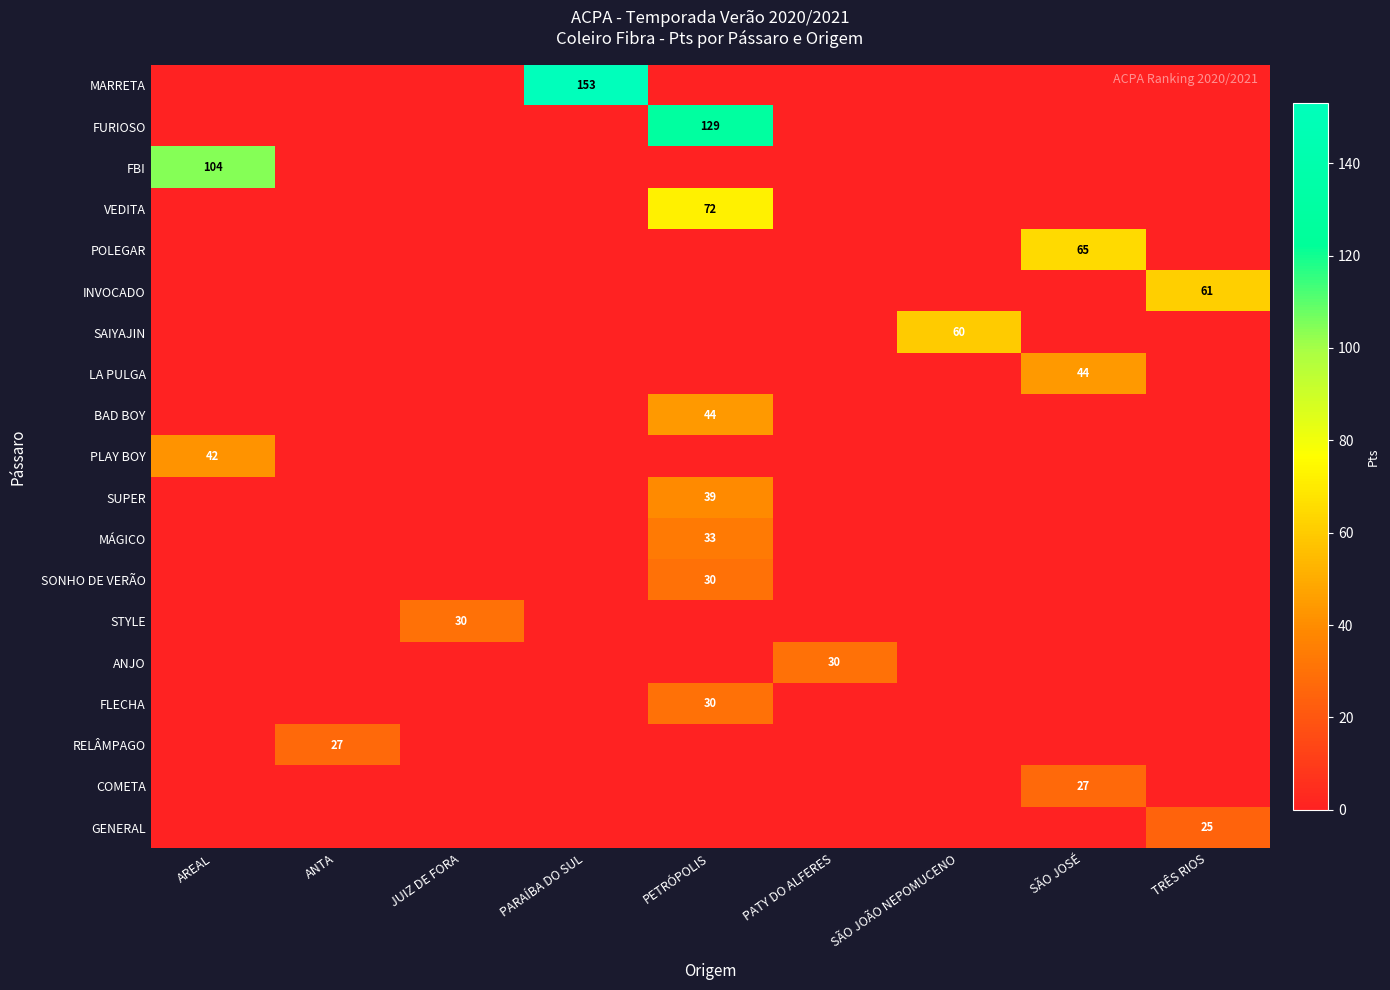

At which label does SUPER reach its peak?

PETRÓPOLIS